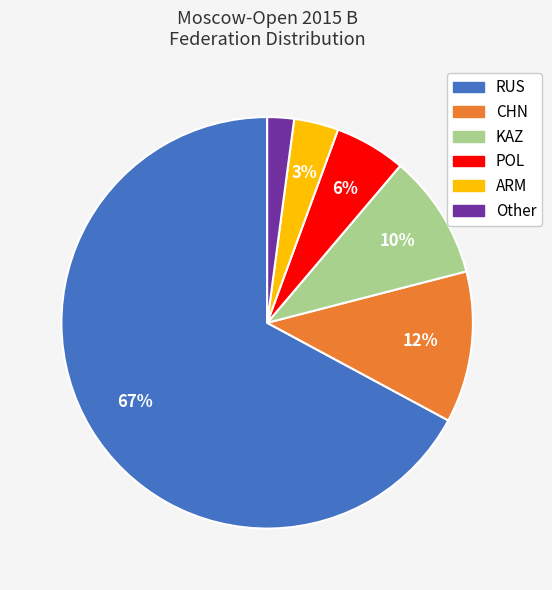

To the nearest percent, what percentage of the pie is CHN?

12%